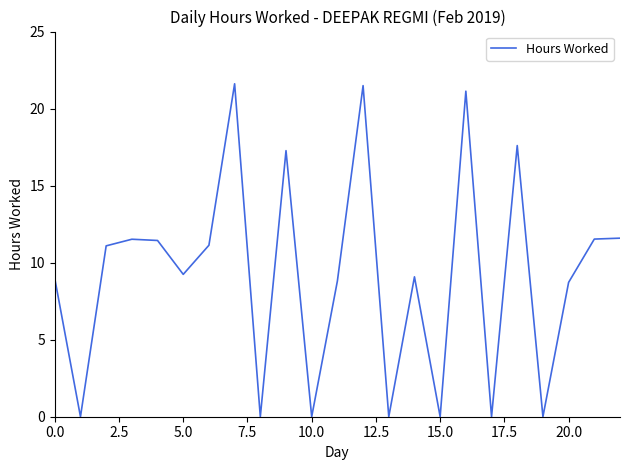

What is the greatest value displayed?

21.6